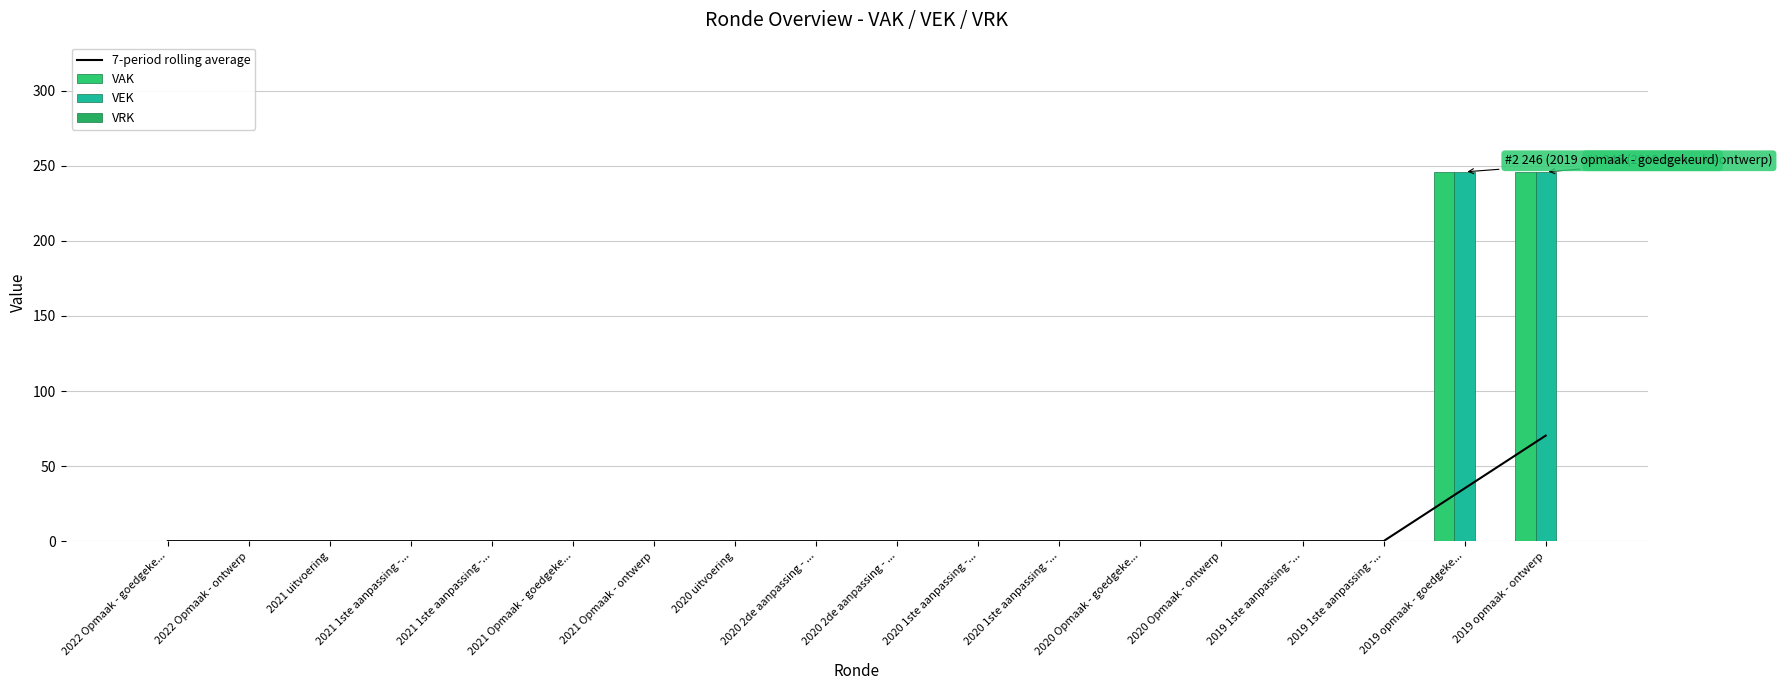

Reading right to left, extract all data points from this chart.

7-period rolling average: 2019 opmaak - ontwerp=70.3	2019 opmaak - goedgeke...=35.1	2019 1ste aanpassing -...=0.0	2019 1ste aanpassing -...=0.0	2020 Opmaak - ontwerp=0.0	2020 Opmaak - goedgeke...=0.0	2020 1ste aanpassing -...=0.0	2020 1ste aanpassing -...=0.0	2020 2de aanpassing - ...=0.0	2020 2de aanpassing - ...=0.0	2020 uitvoering=0.0	2021 Opmaak - ontwerp=0.0	2021 Opmaak - goedgeke...=0.0	2021 1ste aanpassing -...=0.0	2021 1ste aanpassing -...=0.0	2021 uitvoering=0.0	2022 Opmaak - ontwerp=0.0	2022 Opmaak - goedgeke...=0.0
VAK: 2019 opmaak - ontwerp=246.0	2019 opmaak - goedgeke...=246.0	2019 1ste aanpassing -...=0.0	2019 1ste aanpassing -...=0.0	2020 Opmaak - ontwerp=0.0	2020 Opmaak - goedgeke...=0.0	2020 1ste aanpassing -...=0.0	2020 1ste aanpassing -...=0.0	2020 2de aanpassing - ...=0.0	2020 2de aanpassing - ...=0.0	2020 uitvoering=0.0	2021 Opmaak - ontwerp=0.0	2021 Opmaak - goedgeke...=0.0	2021 1ste aanpassing -...=0.0	2021 1ste aanpassing -...=0.0	2021 uitvoering=0.0	2022 Opmaak - ontwerp=0.0	2022 Opmaak - goedgeke...=0.0
VEK: 2019 opmaak - ontwerp=246.0	2019 opmaak - goedgeke...=246.0	2019 1ste aanpassing -...=0.0	2019 1ste aanpassing -...=0.0	2020 Opmaak - ontwerp=0.0	2020 Opmaak - goedgeke...=0.0	2020 1ste aanpassing -...=0.0	2020 1ste aanpassing -...=0.0	2020 2de aanpassing - ...=0.0	2020 2de aanpassing - ...=0.0	2020 uitvoering=0.0	2021 Opmaak - ontwerp=0.0	2021 Opmaak - goedgeke...=0.0	2021 1ste aanpassing -...=0.0	2021 1ste aanpassing -...=0.0	2021 uitvoering=0.0	2022 Opmaak - ontwerp=0.0	2022 Opmaak - goedgeke...=0.0
VRK: 2019 opmaak - ontwerp=0.0	2019 opmaak - goedgeke...=0.0	2019 1ste aanpassing -...=0.0	2019 1ste aanpassing -...=0.0	2020 Opmaak - ontwerp=0.0	2020 Opmaak - goedgeke...=0.0	2020 1ste aanpassing -...=0.0	2020 1ste aanpassing -...=0.0	2020 2de aanpassing - ...=0.0	2020 2de aanpassing - ...=0.0	2020 uitvoering=0.0	2021 Opmaak - ontwerp=0.0	2021 Opmaak - goedgeke...=0.0	2021 1ste aanpassing -...=0.0	2021 1ste aanpassing -...=0.0	2021 uitvoering=0.0	2022 Opmaak - ontwerp=0.0	2022 Opmaak - goedgeke...=0.0